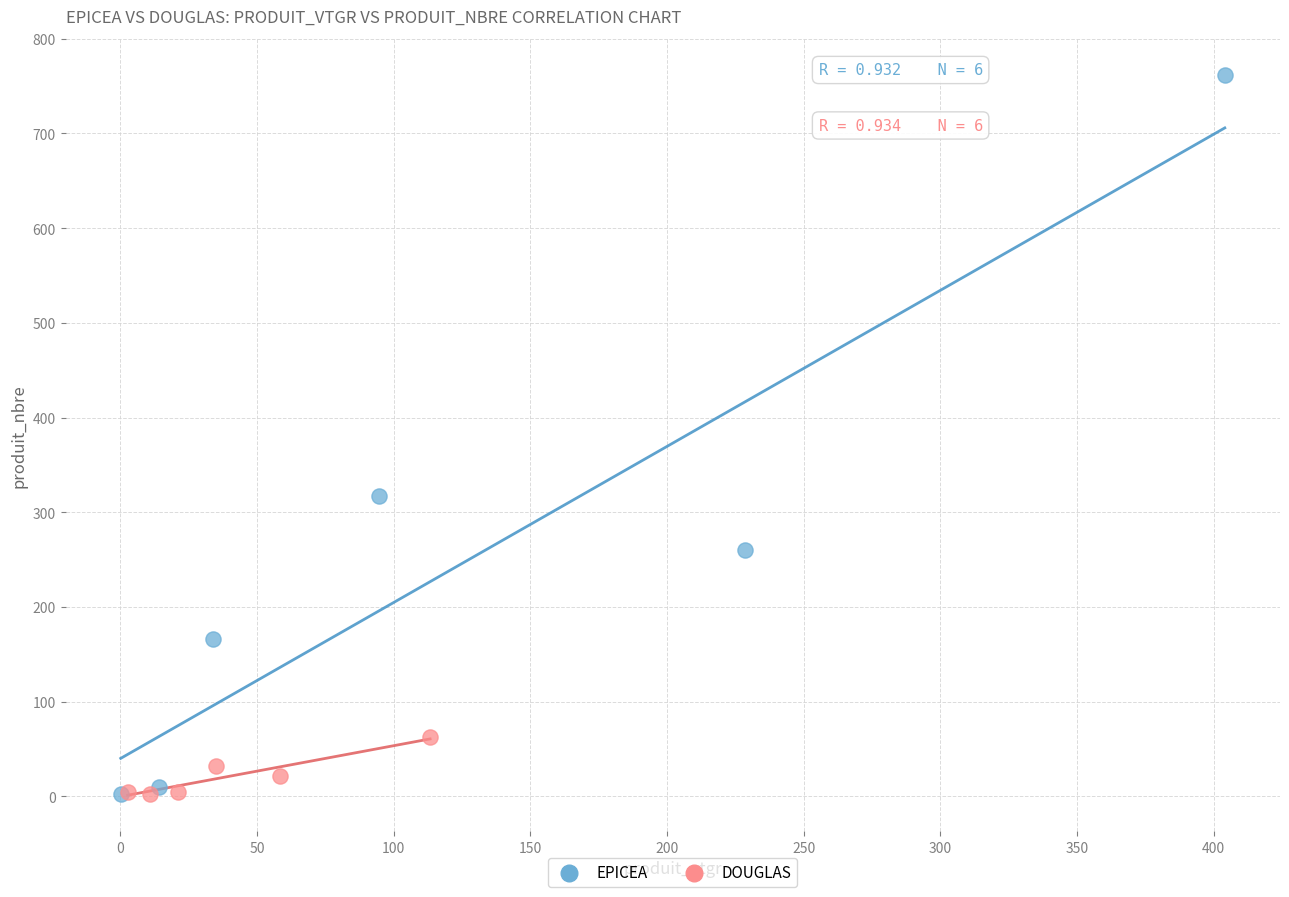

Which series reaches the maximum Y coordinate?

EPICEA